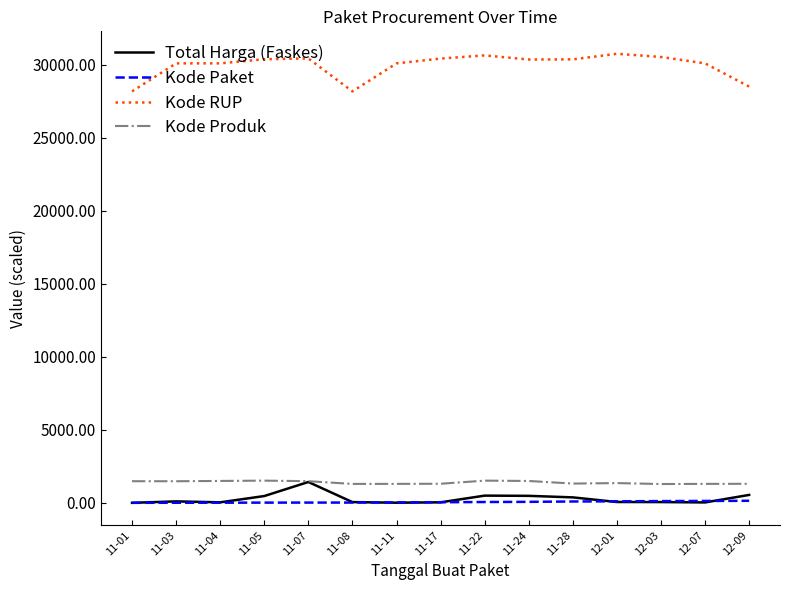

The value of Kode RUP at 11-17 is 48845.2. True or false?

False